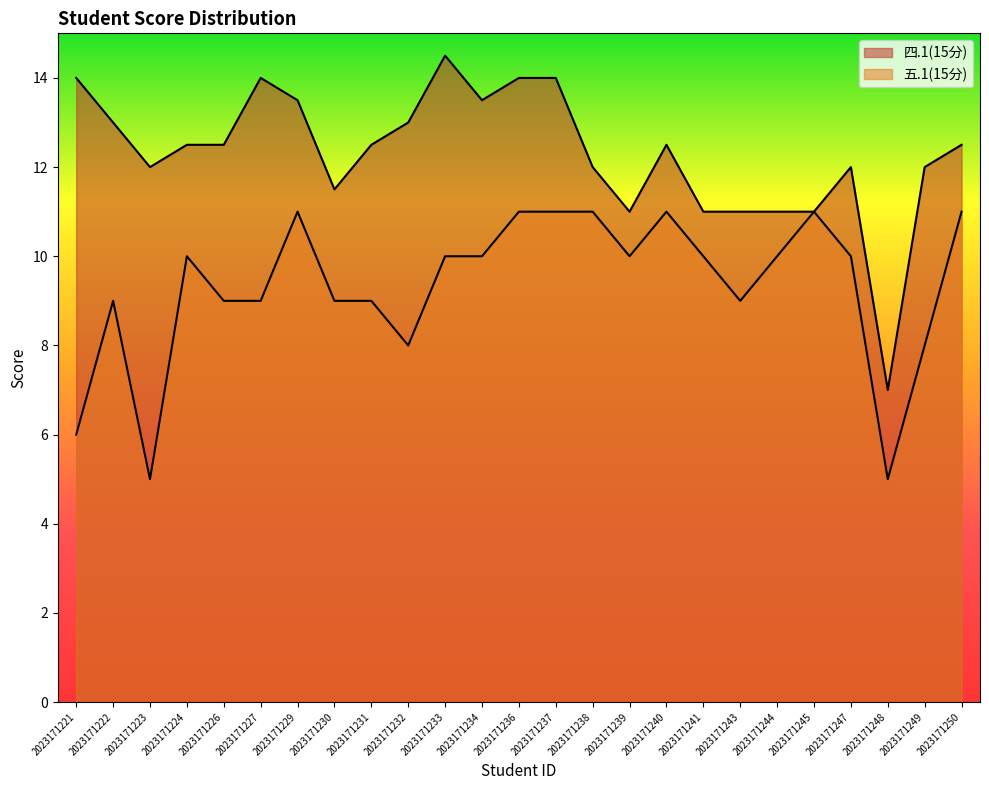

At how many categories does at least one series exceed 9?

24